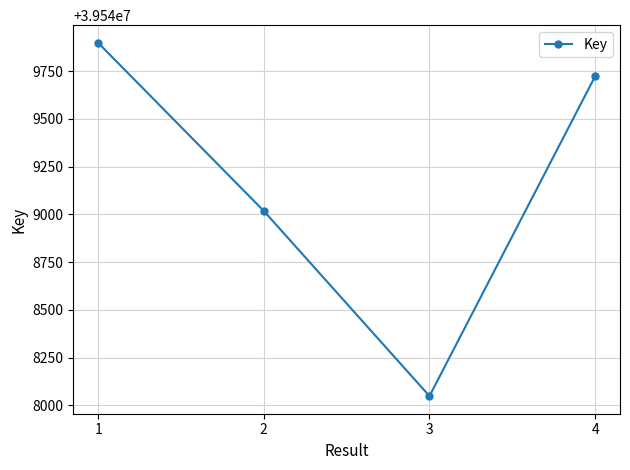

Reading left to right, extract all data points from this chart.

1=39549899	2=39549018	3=39548048	4=39549724